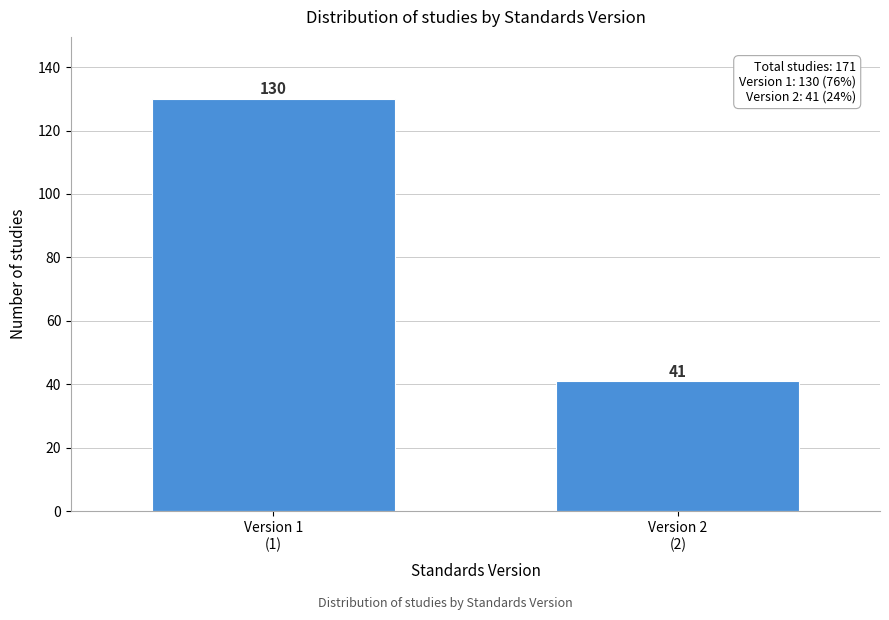

Reading right to left, list all the values displayed in this chart.

41	130